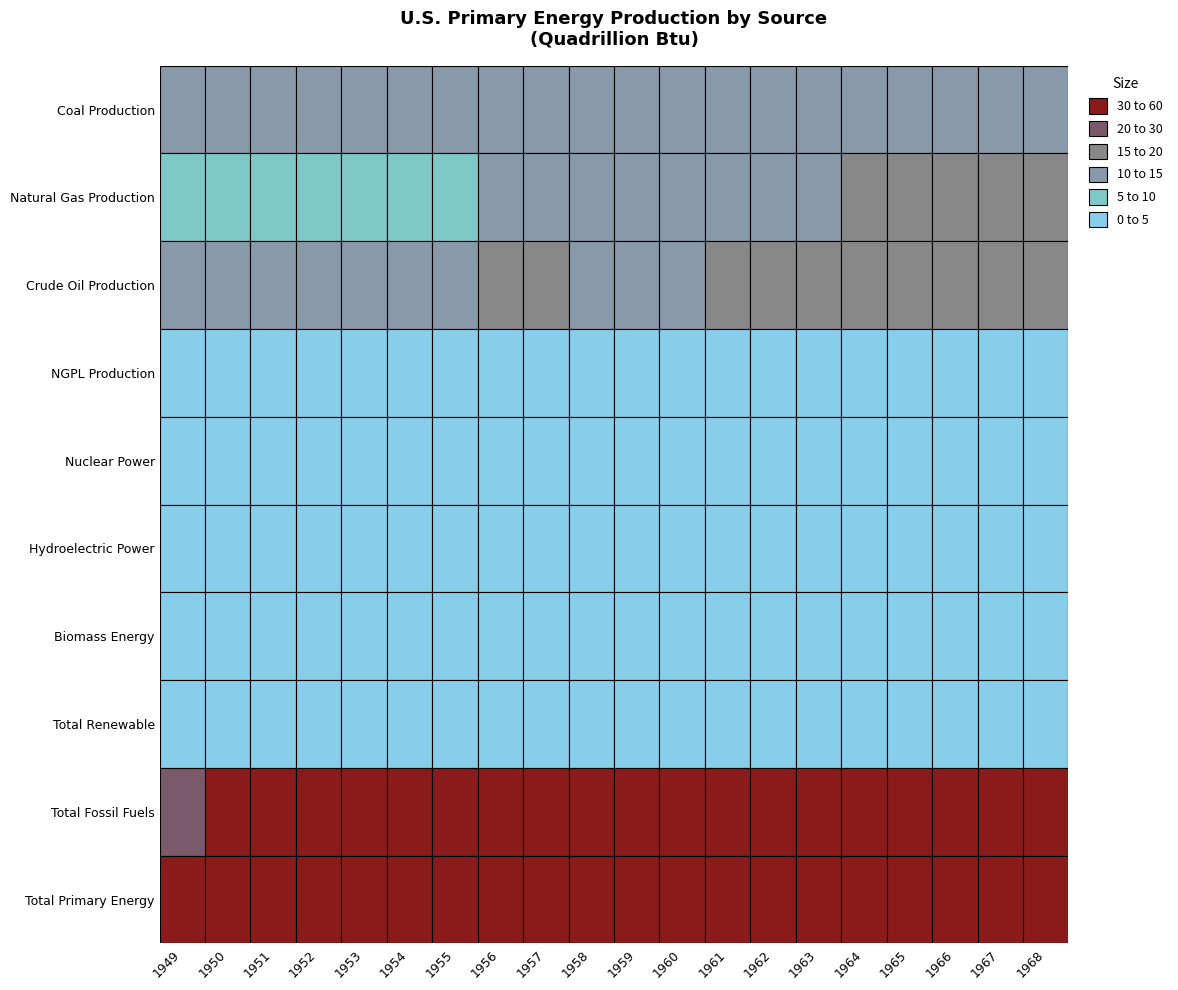

Is the value of Crude Oil Production at 1953 greater than the value of Total Primary Energy at 1955?

No